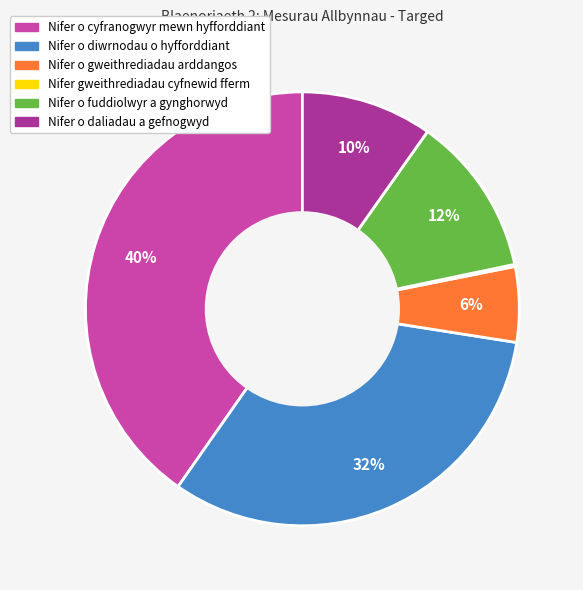

To the nearest percent, what percentage of the pie is Nifer o diwrnodau o hyfforddiant?

32%